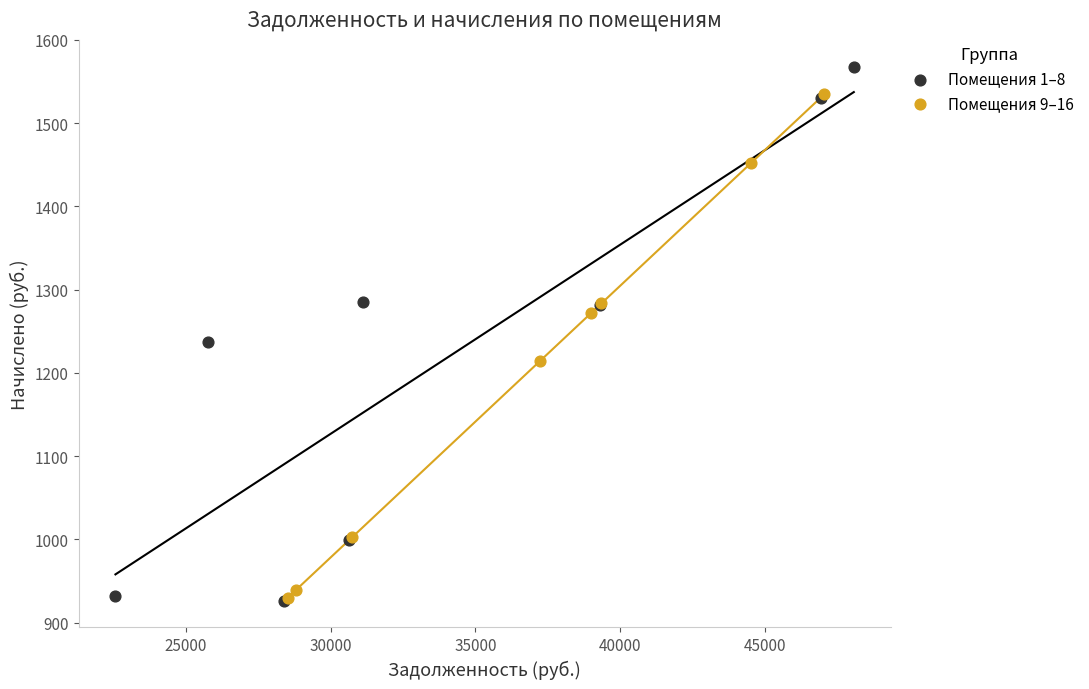

Which series reaches the maximum Y coordinate?

Помещения 1–8